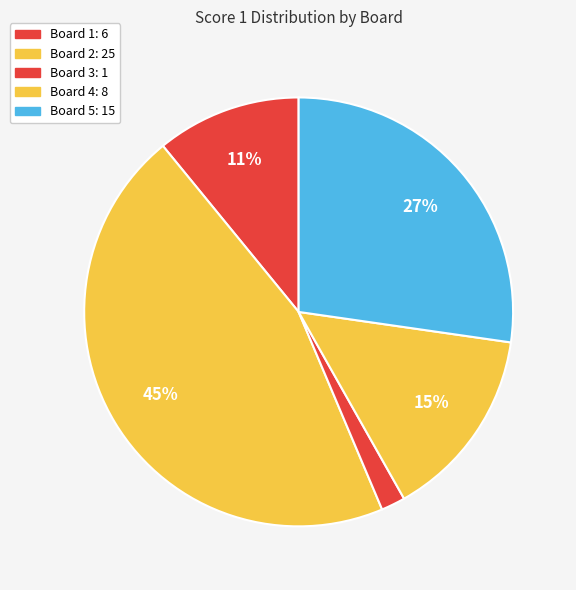

Rank the categories by value from lowest to highest.

Board 3, Board 1, Board 4, Board 5, Board 2